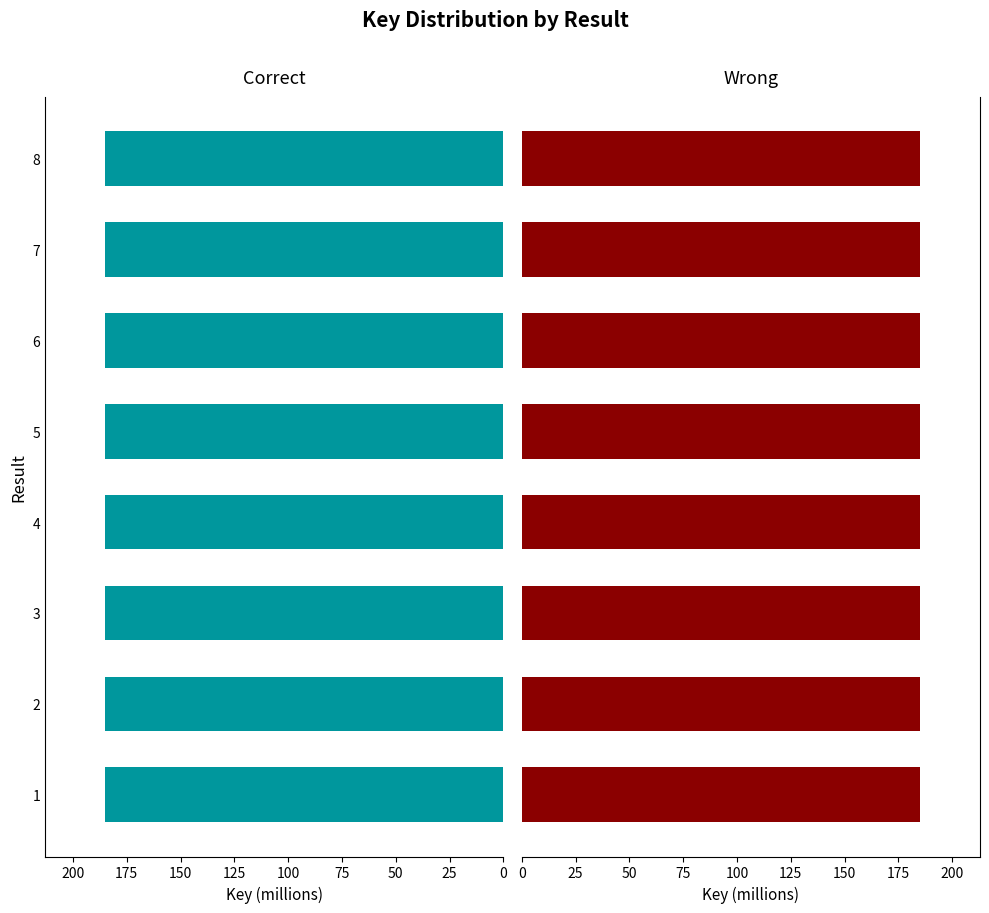

Between 2 and 6, which series saw the biggest shift?

Correct